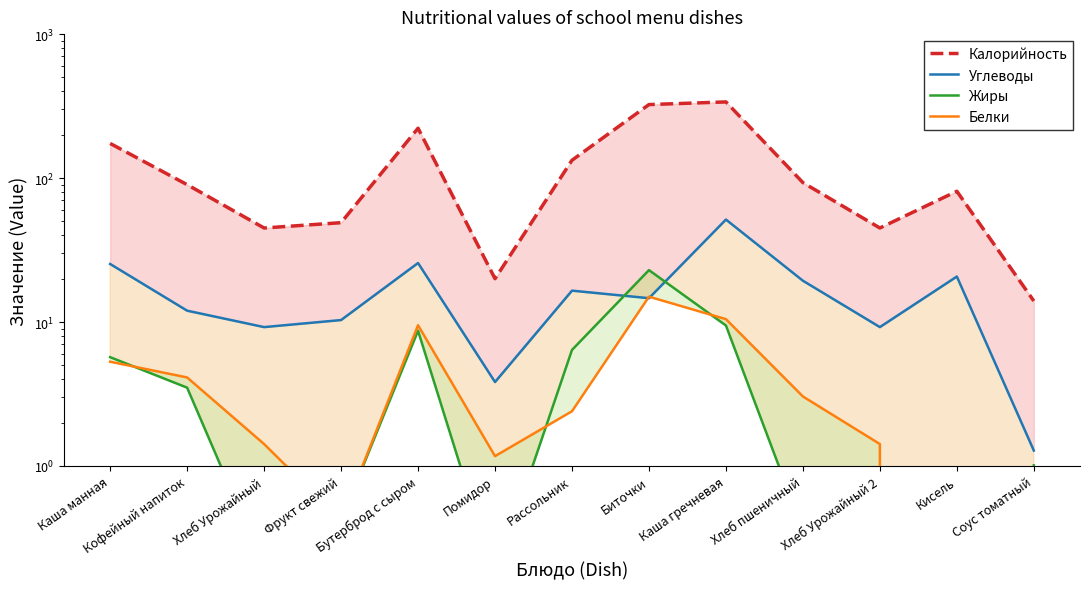

Between Хлеб Урожайный and Рассольник, which series saw the biggest shift?

Калорийность